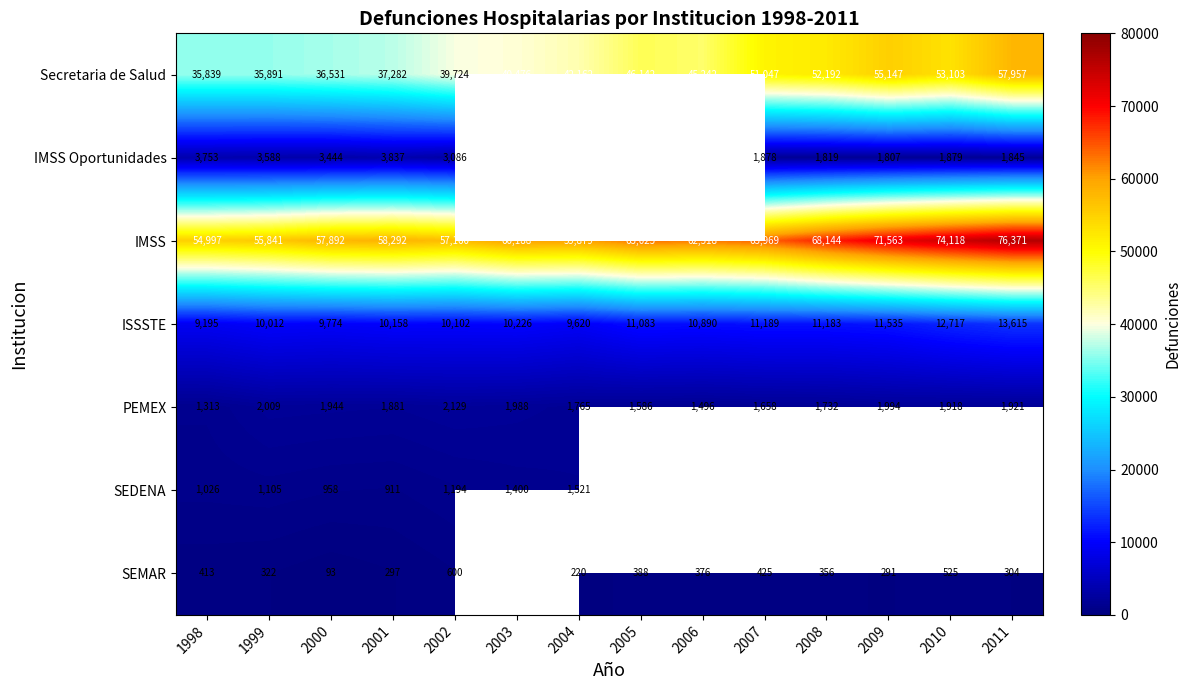

What is the minimum value for PEMEX?

1313